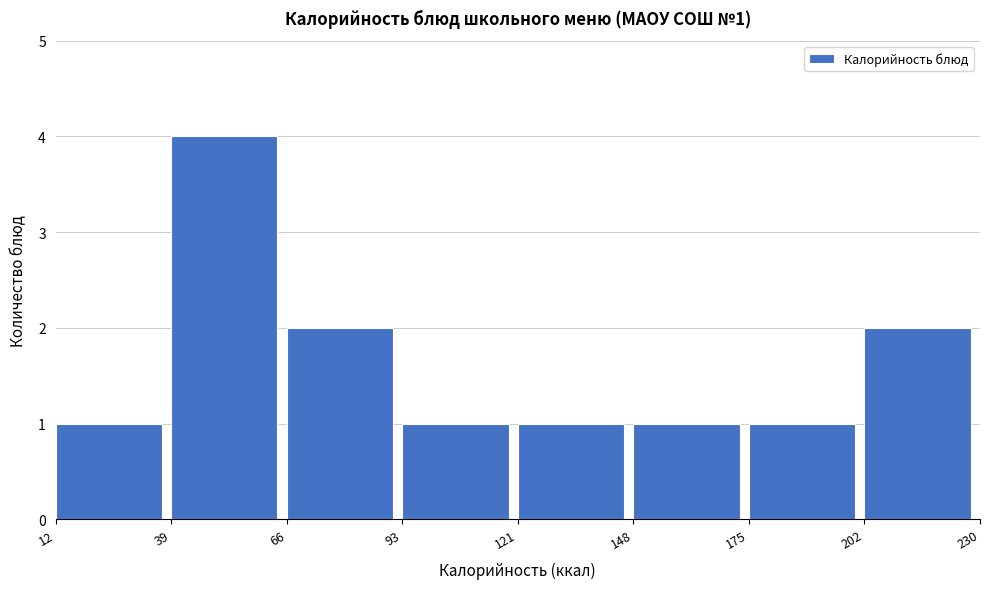

Which range on the x-axis has the tallest bar?

39 to 66